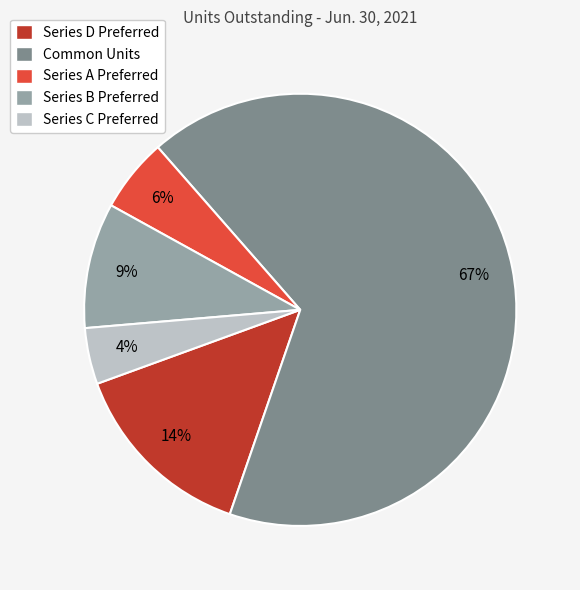

What percentage is the Series B Preferred slice, to the nearest percent?

9%